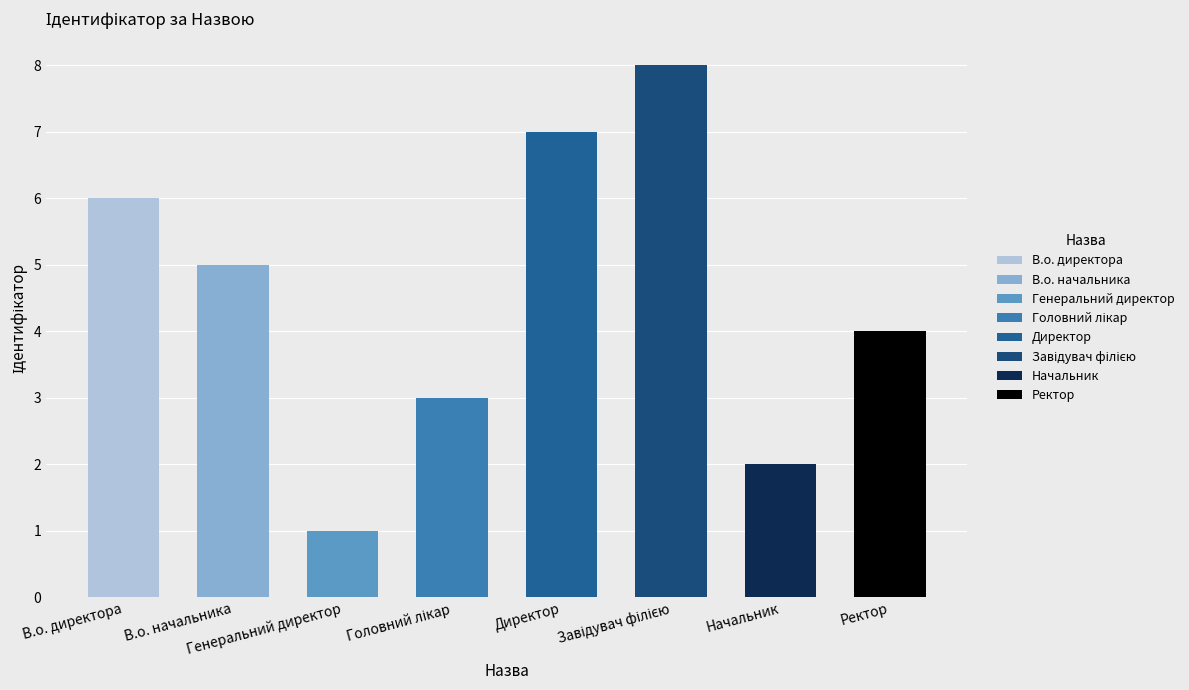

Which category has the highest value across all series?

Завідувач філією